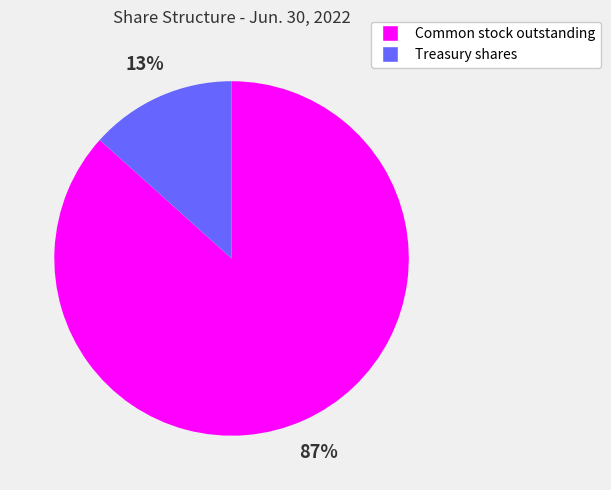

Is there a majority slice in this chart?

Yes